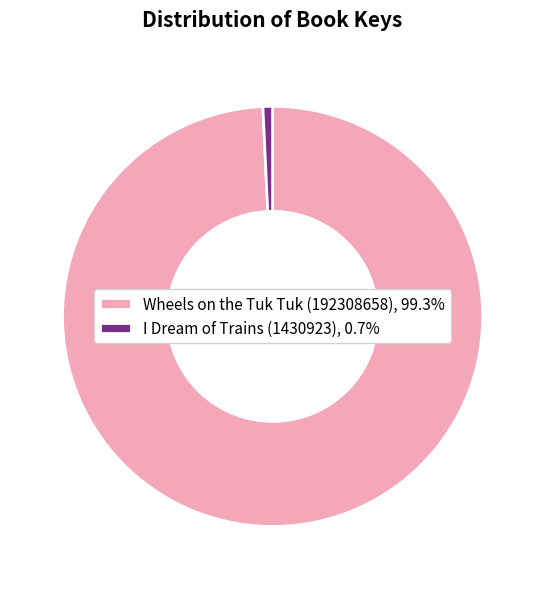

Count the number of slices in the pie.

2